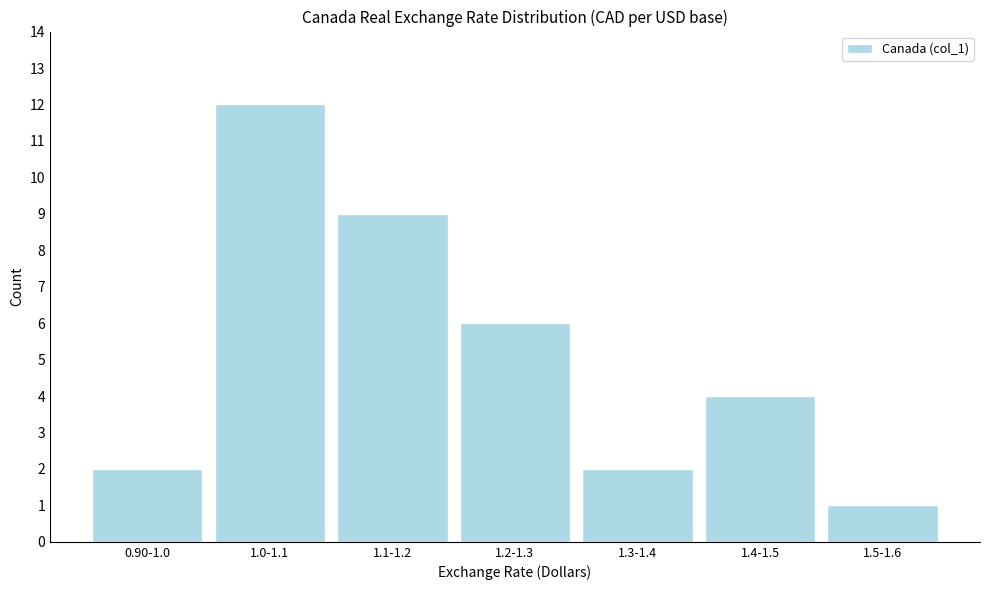

Reading left to right, what are all the values shown in this chart?

0.90-1.0=2	1.0-1.1=12	1.1-1.2=9	1.2-1.3=6	1.3-1.4=2	1.4-1.5=4	1.5-1.6=1